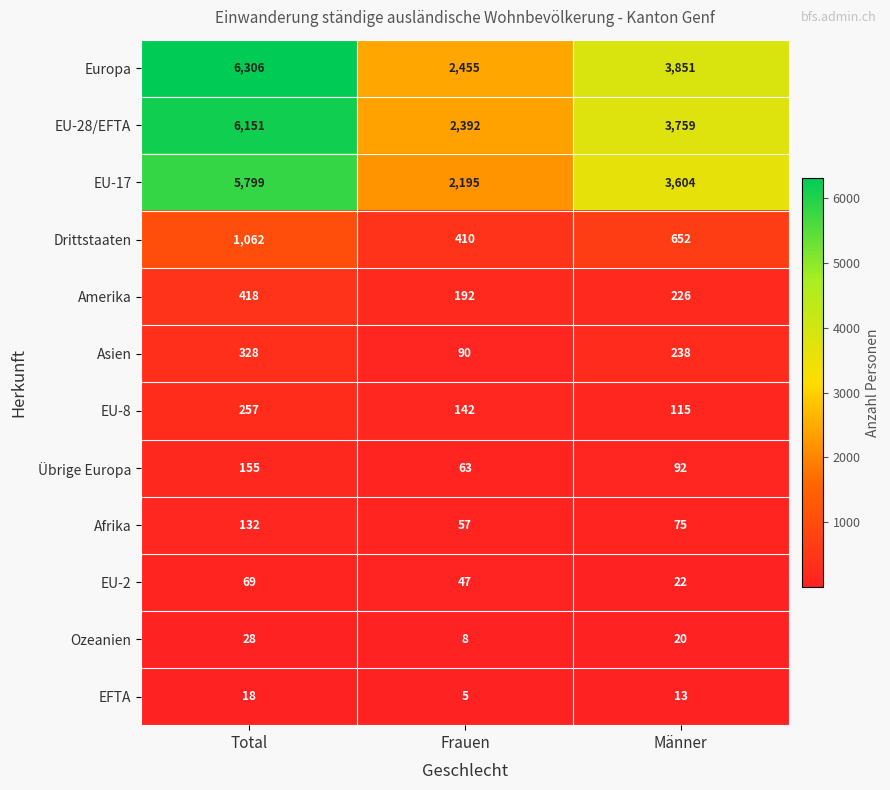

Rank the categories by EU-17 value from lowest to highest.

Frauen, Männer, Total